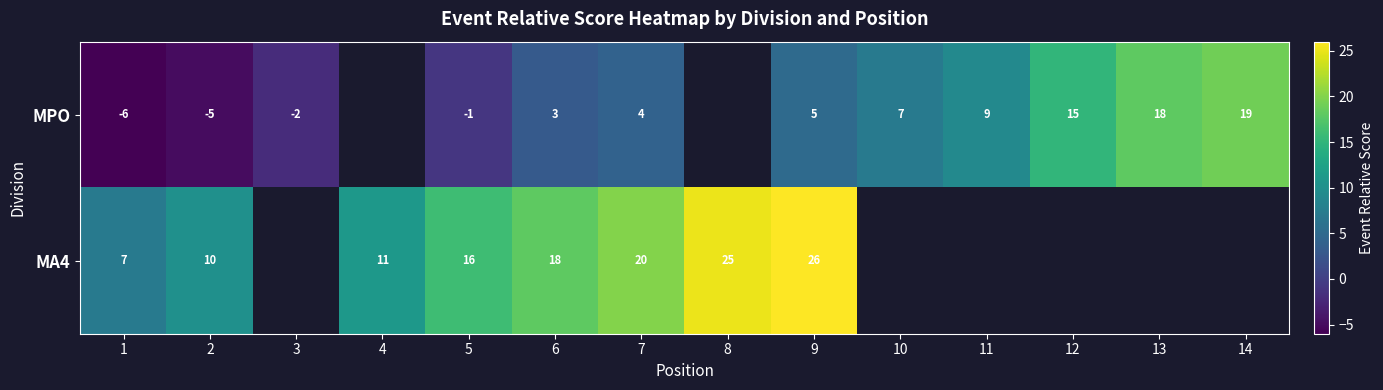

At 7, list the series in order from largest to smallest.

MA4, MPO